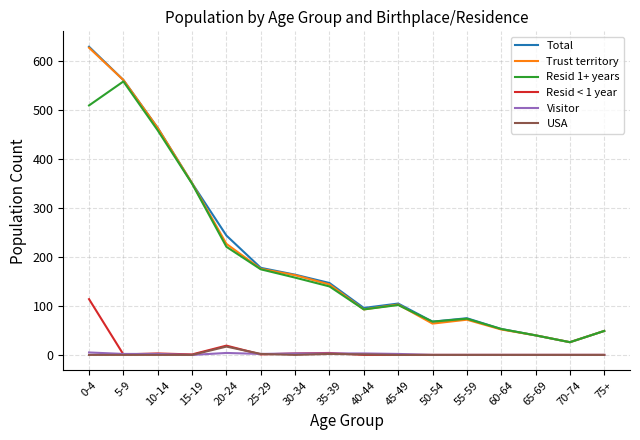

At which category is the sum across all series the highest?

0-4